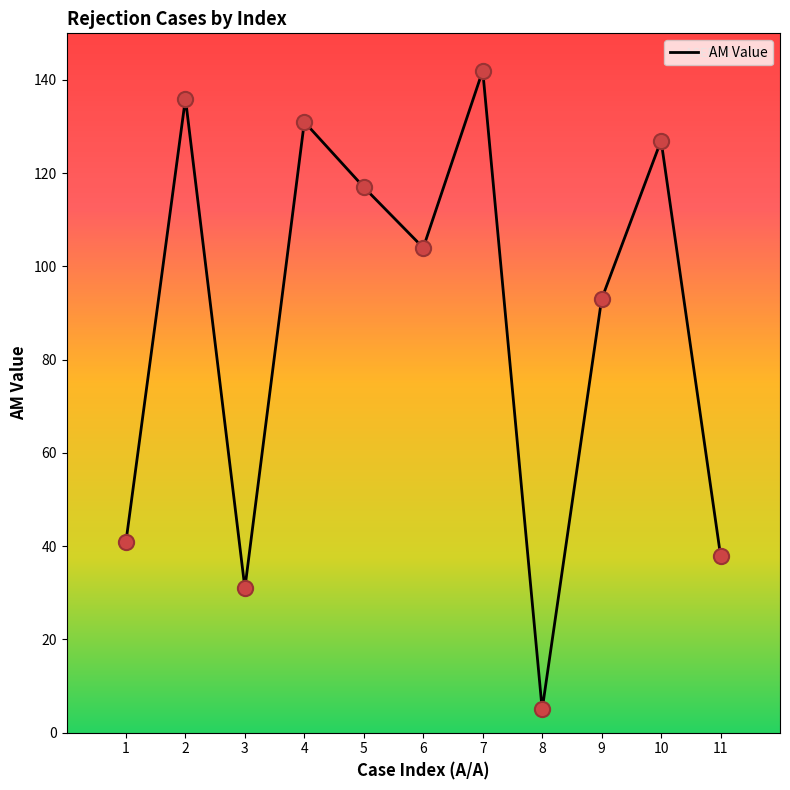

Which has a higher value, 5 or 4?

4